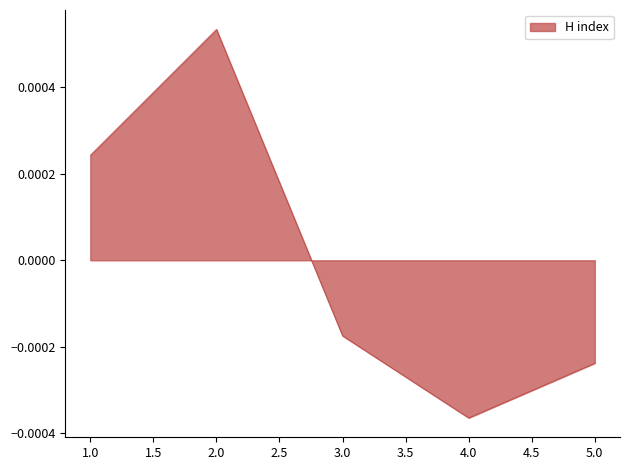

How many values are below zero?

3